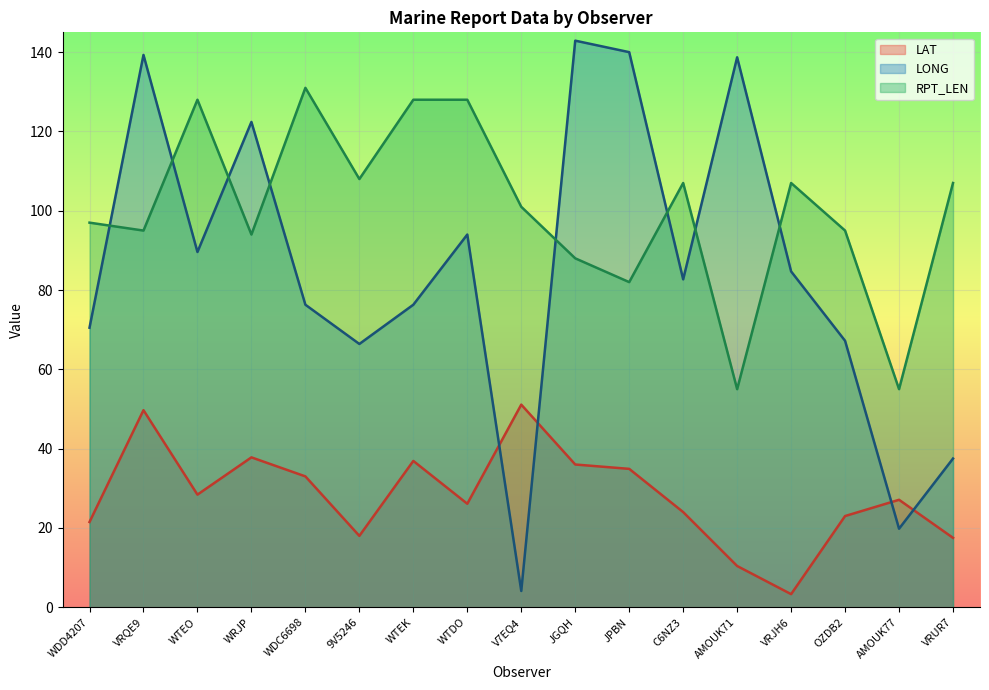

What is the difference between the second highest and minimum values in the LONG series?

135.9